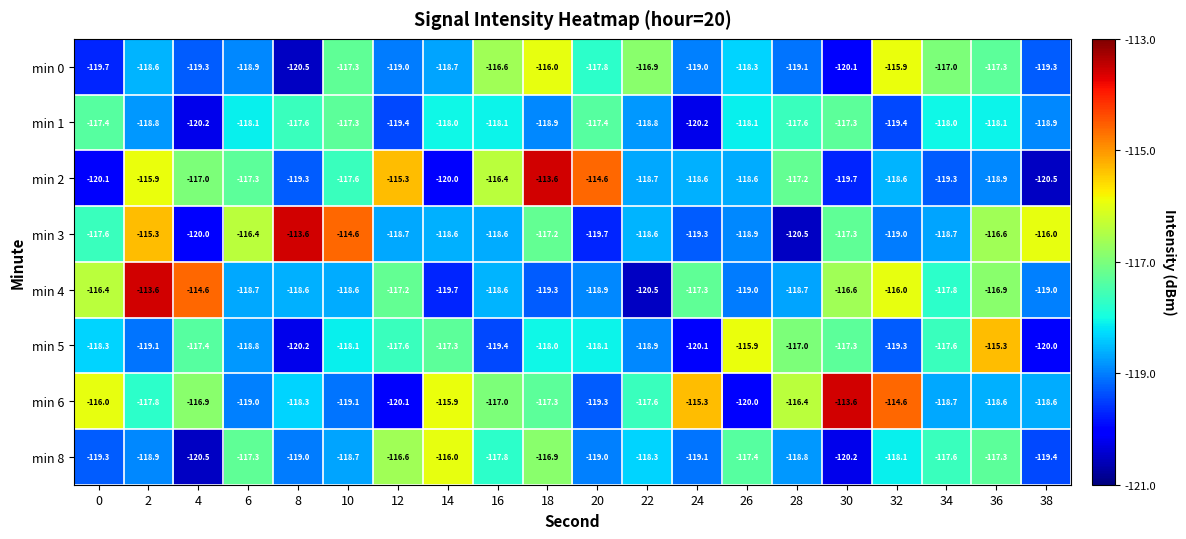

What is the lowest value of the min 2 series?

-120.5